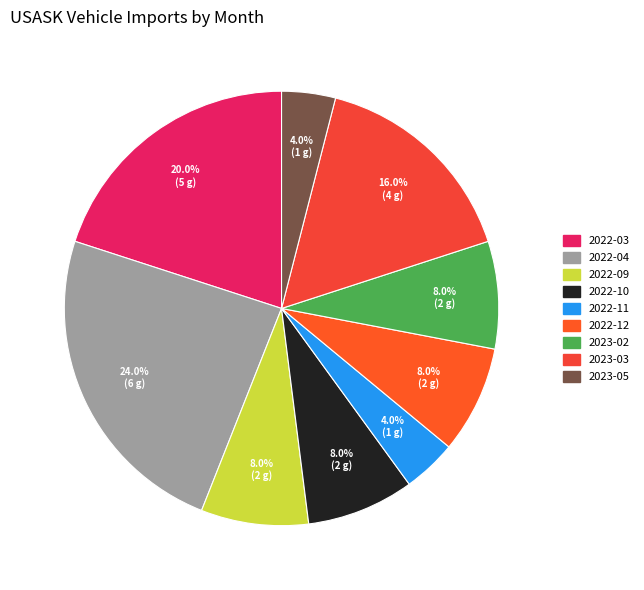

Does 2023-02 represent more than half of the total?

No